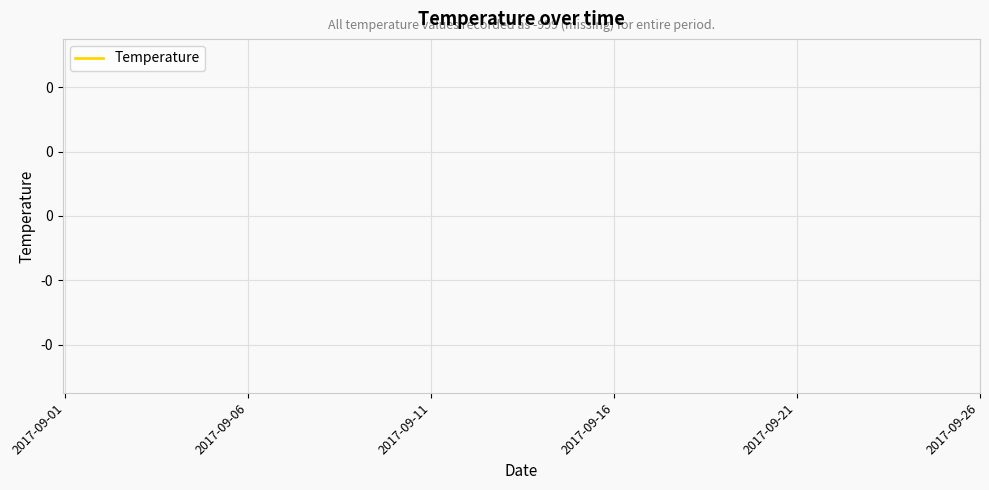

Is this an area chart (filled region under the line)?

No